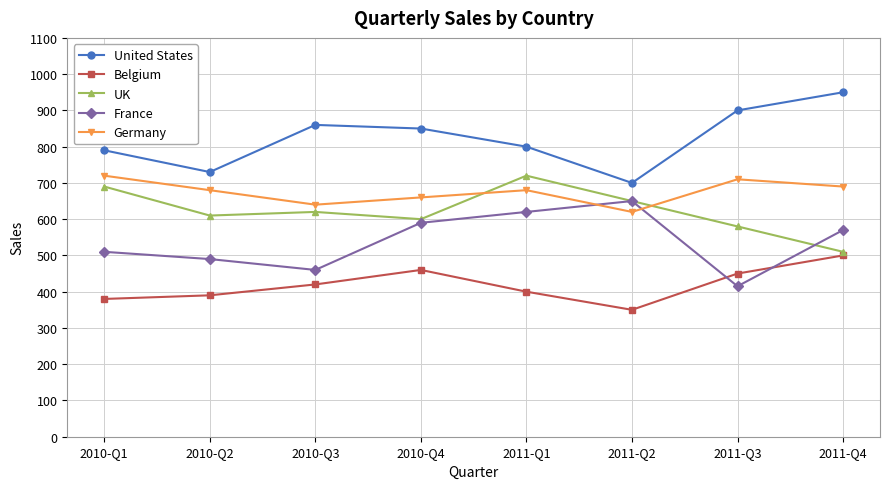

Does the chart display data point markers on the line(s)?

Yes